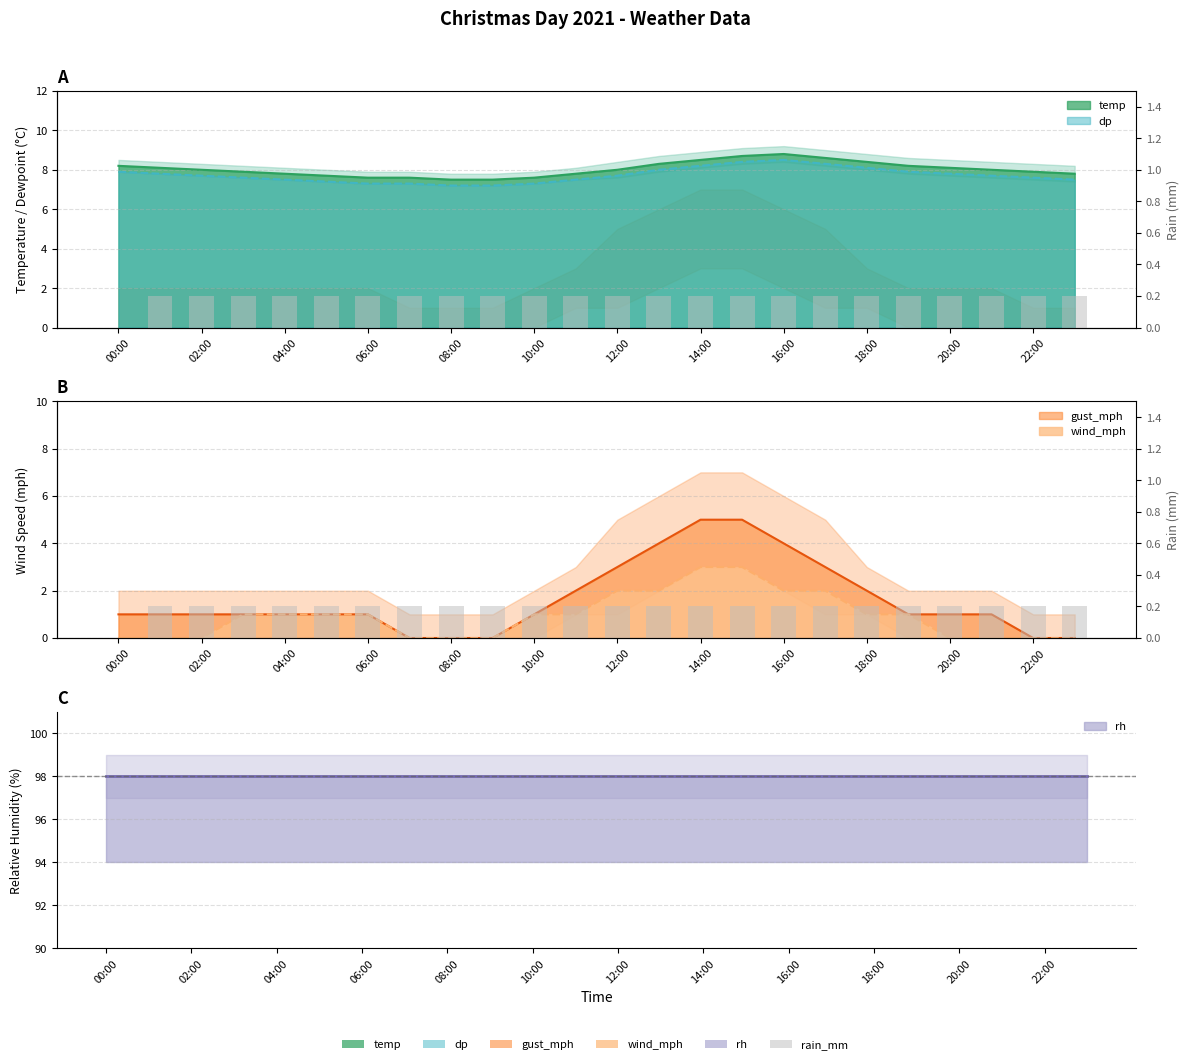

Where is the data nearest to the value 0?

00:00